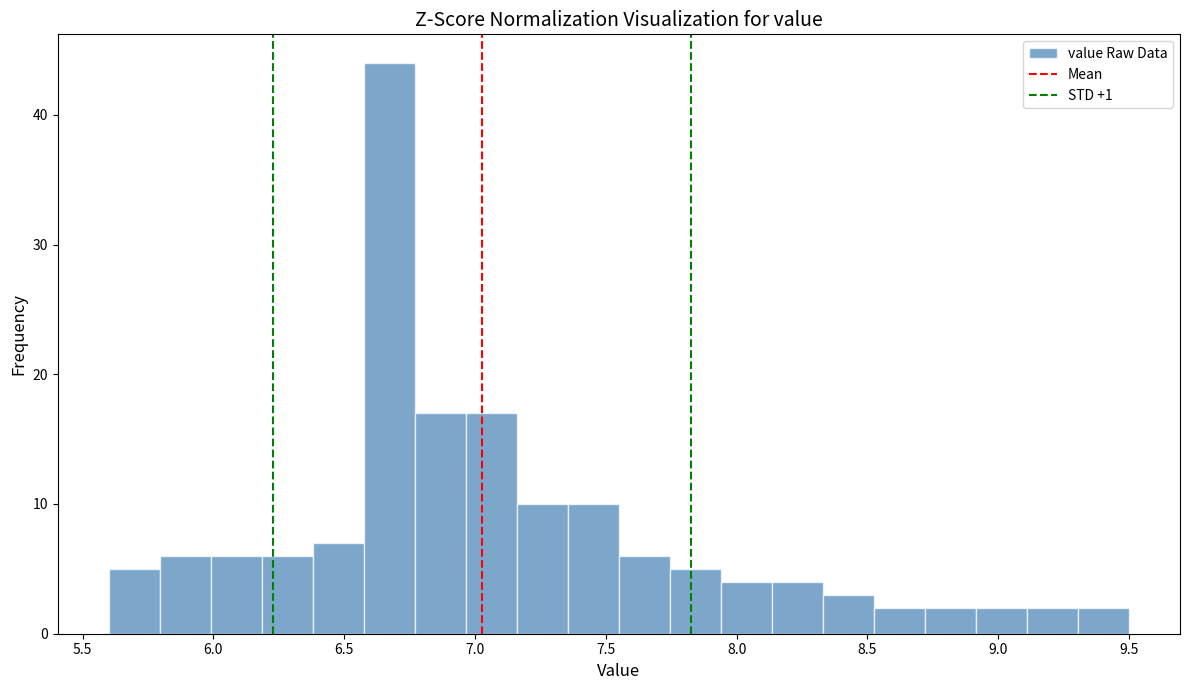

Around what value on the x-axis is the tallest bar? Give the approximate position of its centre, as read against the axis.

6.65